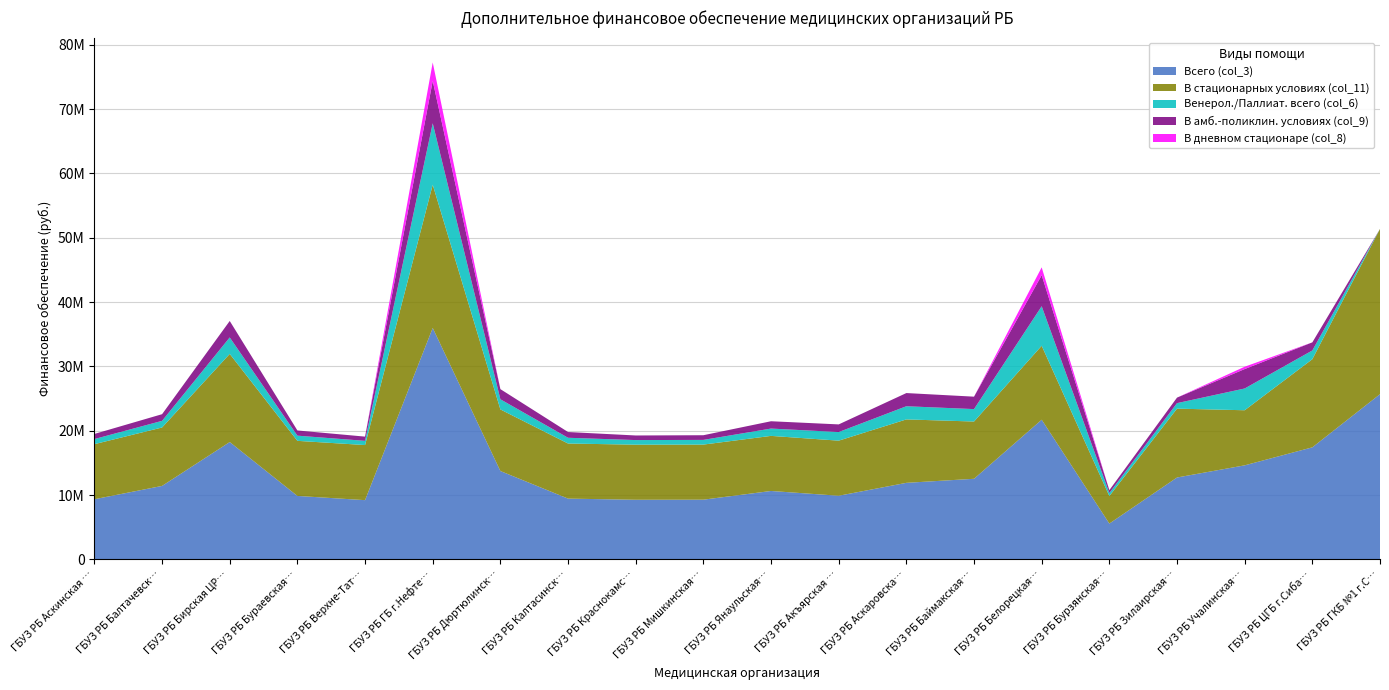

Reading right to left, extract all data points from this chart.

Всего (col_3): ГБУЗ РБ ГКБ №1 г.Стерлитамак=25687035	ГБУЗ РБ ЦГБ г.Сибай=17425174	ГБУЗ РБ Учалинская ЦГБ=14627355	ГБУЗ РБ Зилаирская ЦРБ=12737318	ГБУЗ РБ Бурзянская ЦРБ=5577234	ГБУЗ РБ Белорецкая ЦРКБ=21717802	ГБУЗ РБ Баймакская ЦГБ=12537485	ГБУЗ РБ Аскаровская ЦРБ=11907075	ГБУЗ РБ Акъярская ЦРБ=9901227	ГБУЗ РБ Янаульская ЦРБ=10642710	ГБУЗ РБ Мишкинская ЦРБ=9290455	ГБУЗ РБ Краснокамская ЦРБ=9276988	ГБУЗ РБ Калтасинская ЦРБ=9456073	ГБУЗ РБ Дюртюлинская ЦРБ=13743089	ГБУЗ РБ ГБ г.Нефтекамск=35980023	ГБУЗ РБ Верхне-Татышлинская ЦРБ=9217436	ГБУЗ РБ Бураевская ЦРБ=9872138	ГБУЗ РБ Бирская ЦРБ=18248395	ГБУЗ РБ Балтачевская ЦРБ=11429087	ГБУЗ РБ Аскинская ЦРБ=9356967
В стационарных условиях (col_11): ГБУЗ РБ ГКБ №1 г.Стерлитамак=25687035	ГБУЗ РБ ЦГБ г.Сибай=13699752	ГБУЗ РБ Учалинская ЦГБ=8562346	ГБУЗ РБ Зилаирская ЦРБ=10702932	ГБУЗ РБ Бурзянская ЦРБ=4281172	ГБУЗ РБ Белорецкая ЦРКБ=11494300	ГБУЗ РБ Баймакская ЦГБ=8899650	ГБУЗ РБ Аскаровская ЦРБ=9859671	ГБУЗ РБ Акъярская ЦРБ=8562346	ГБУЗ РБ Янаульская ЦРБ=8562346	ГБУЗ РБ Мишкинская ЦРБ=8562346	ГБУЗ РБ Краснокамская ЦРБ=8562346	ГБУЗ РБ Калтасинская ЦРБ=8562346	ГБУЗ РБ Дюртюлинская ЦРБ=9574260	ГБУЗ РБ ГБ г.Нефтекамск=22262097	ГБУЗ РБ Верхне-Татышлинская ЦРБ=8562346	ГБУЗ РБ Бураевская ЦРБ=8562346	ГБУЗ РБ Бирская ЦРБ=13699752	ГБУЗ РБ Балтачевская ЦРБ=9081276	ГБУЗ РБ Аскинская ЦРБ=8562346
Венерол./Паллиат. всего (col_6): ГБУЗ РБ ГКБ №1 г.Стерлитамак=0	ГБУЗ РБ ЦГБ г.Сибай=1359257	ГБУЗ РБ Учалинская ЦГБ=3382830	ГБУЗ РБ Зилаирская ЦРБ=856351	ГБУЗ РБ Бурзянская ЦРБ=456866	ГБУЗ РБ Белорецкая ЦРКБ=6146028	ГБУЗ РБ Баймакская ЦГБ=1932229	ГБУЗ РБ Аскаровская ЦРБ=2047404	ГБУЗ РБ Акъярская ЦРБ=1338881	ГБУЗ РБ Янаульская ЦРБ=1138025	ГБУЗ РБ Мишкинская ЦРБ=728109	ГБУЗ РБ Краснокамская ЦРБ=714642	ГБУЗ РБ Калтасинская ЦРБ=893727	ГБУЗ РБ Дюртюлинская ЦРБ=1577505	ГБУЗ РБ ГБ г.Нефтекамск=9553988	ГБУЗ РБ Верхне-Татышлинская ЦРБ=655090	ГБУЗ РБ Бураевская ЦРБ=806363	ГБУЗ РБ Бирская ЦРБ=2559064	ГБУЗ РБ Балтачевская ЦРБ=1033274	ГБУЗ РБ Аскинская ЦРБ=794621
В амб.-поликлин. условиях (col_9): ГБУЗ РБ ГКБ №1 г.Стерлитамак=0	ГБУЗ РБ ЦГБ г.Сибай=1257153	ГБУЗ РБ Учалинская ЦГБ=3018556	ГБУЗ РБ Зилаирская ЦРБ=856351	ГБУЗ РБ Бурзянская ЦРБ=456866	ГБУЗ РБ Белорецкая ЦРКБ=4820789	ГБУЗ РБ Баймакская ЦГБ=1932229	ГБУЗ РБ Аскаровская ЦРБ=2047404	ГБУЗ РБ Акъярская ЦРБ=1187591	ГБУЗ РБ Янаульская ЦРБ=1138025	ГБУЗ РБ Мишкинская ЦРБ=728109	ГБУЗ РБ Краснокамская ЦРБ=714642	ГБУЗ РБ Калтасинская ЦРБ=893727	ГБУЗ РБ Дюртюлинская ЦРБ=1577505	ГБУЗ РБ ГБ г.Нефтекамск=6582187	ГБУЗ РБ Верхне-Татышлинская ЦРБ=655090	ГБУЗ РБ Бураевская ЦРБ=806363	ГБУЗ РБ Бирская ЦРБ=2559064	ГБУЗ РБ Балтачевская ЦРБ=1033274	ГБУЗ РБ Аскинская ЦРБ=794621
В дневном стационаре (col_8): ГБУЗ РБ ГКБ №1 г.Стерлитамак=0	ГБУЗ РБ ЦГБ г.Сибай=0	ГБУЗ РБ Учалинская ЦГБ=364274	ГБУЗ РБ Зилаирская ЦРБ=0	ГБУЗ РБ Бурзянская ЦРБ=0	ГБУЗ РБ Белорецкая ЦРКБ=1223128	ГБУЗ РБ Баймакская ЦГБ=0	ГБУЗ РБ Аскаровская ЦРБ=0	ГБУЗ РБ Акъярская ЦРБ=0	ГБУЗ РБ Янаульская ЦРБ=0	ГБУЗ РБ Мишкинская ЦРБ=0	ГБУЗ РБ Краснокамская ЦРБ=0	ГБУЗ РБ Калтасинская ЦРБ=0	ГБУЗ РБ Дюртюлинская ЦРБ=0	ГБУЗ РБ ГБ г.Нефтекамск=2869693	ГБУЗ РБ Верхне-Татышлинская ЦРБ=0	ГБУЗ РБ Бураевская ЦРБ=0	ГБУЗ РБ Бирская ЦРБ=0	ГБУЗ РБ Балтачевская ЦРБ=0	ГБУЗ РБ Аскинская ЦРБ=0